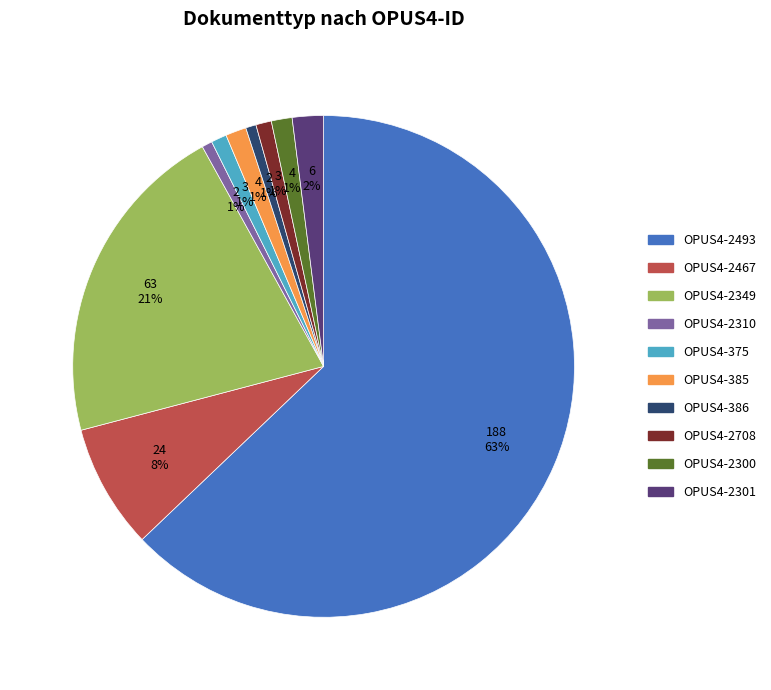

To the nearest percent, what is the difference between the largest and smallest slice percentages?

62%